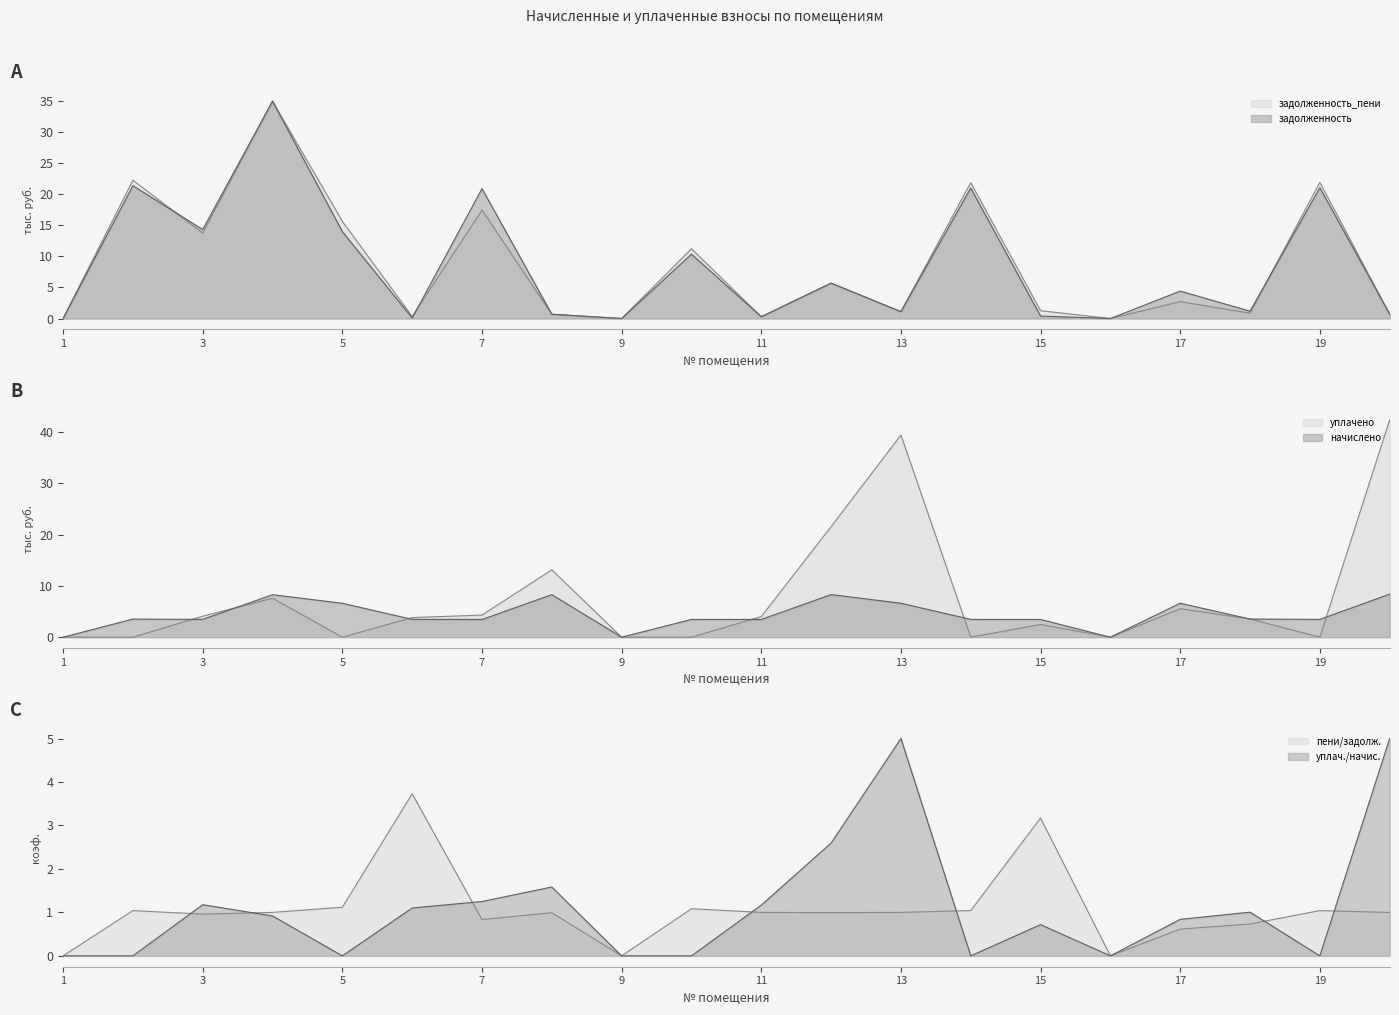

Which series has the largest range (max minus min)?

уплачено